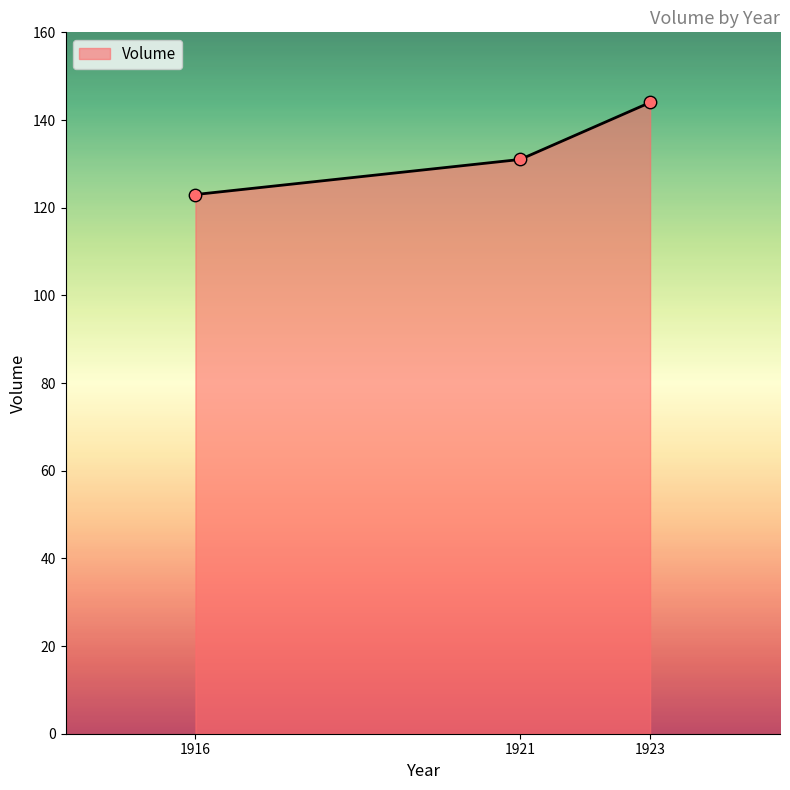

What is the ratio of the value at 1916 to the value at 1923?

0.9